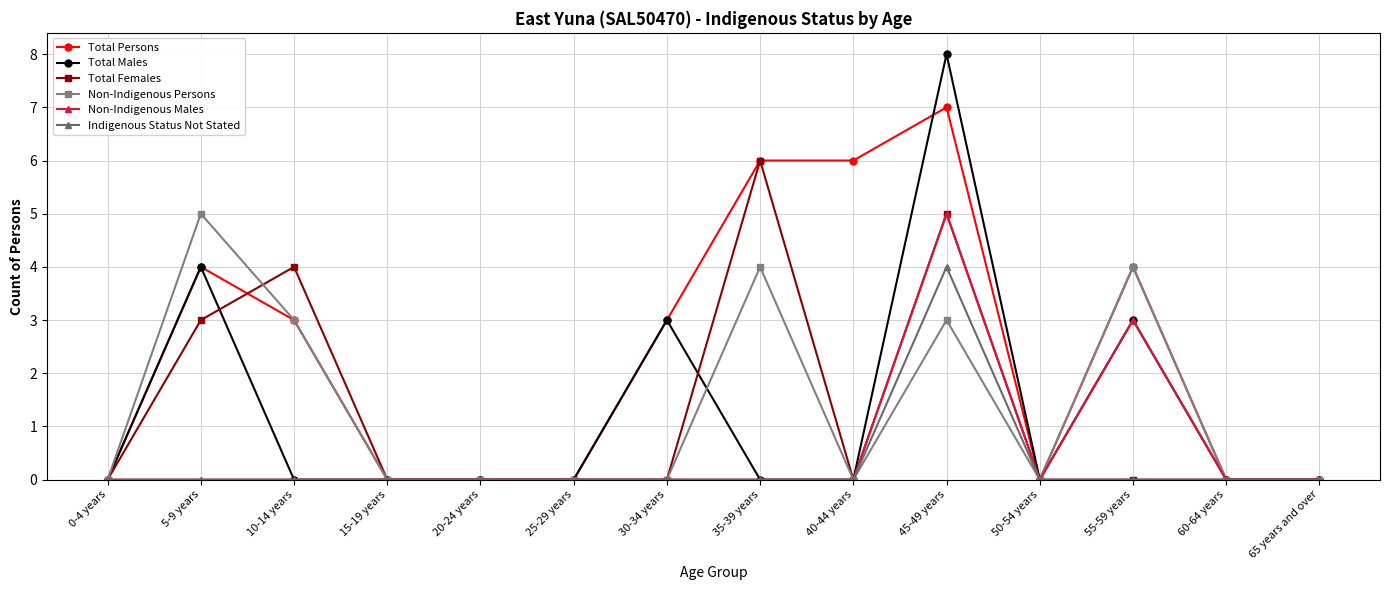

What value does the Total Males series have at 55-59 years?

3